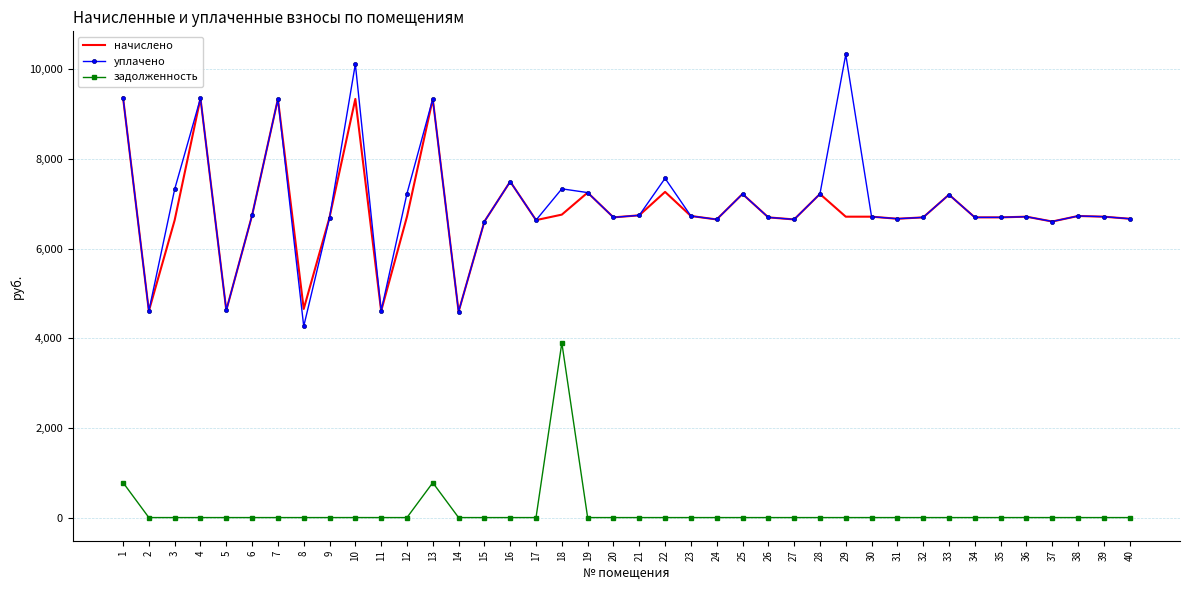

True or false: начислено has more than 1 points higher than both neighbors.

True